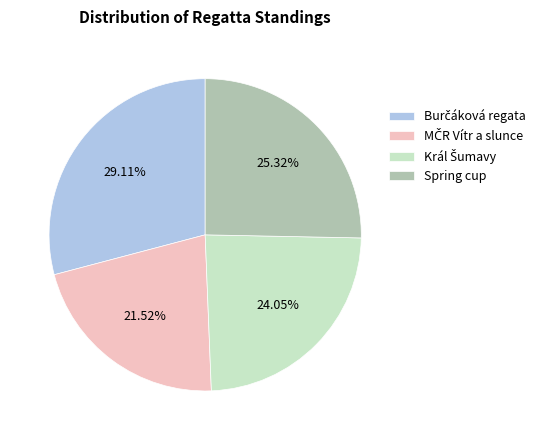

Is there any slice that represents more than half of the pie?

No